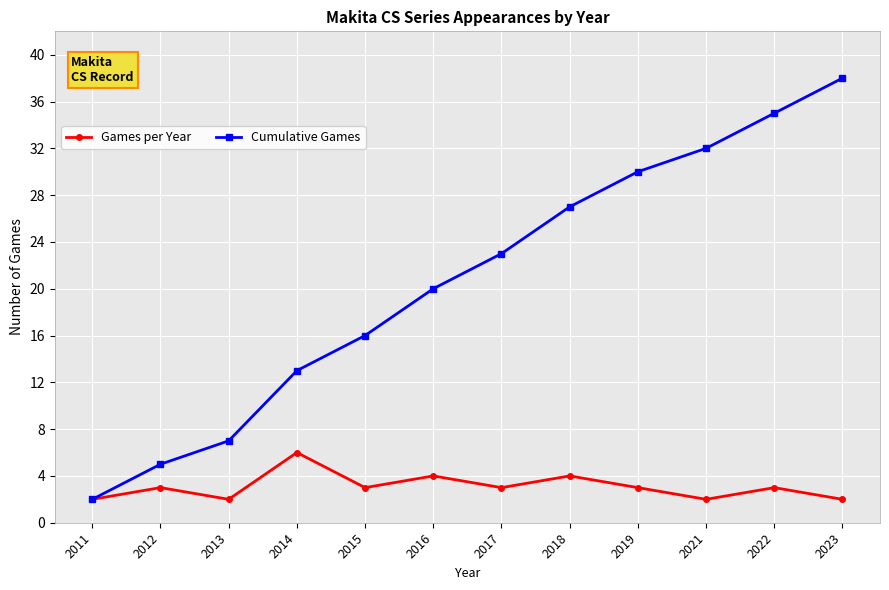

What is the approximate value of Cumulative Games at 2019, to the nearest 10?

30